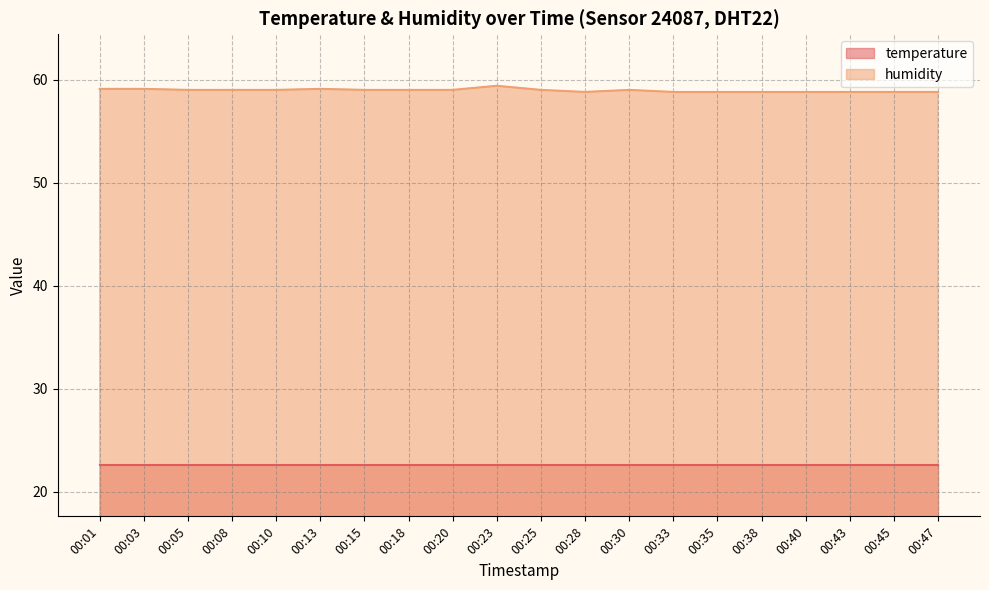

At which category does the data reach its first local valley?

00:28